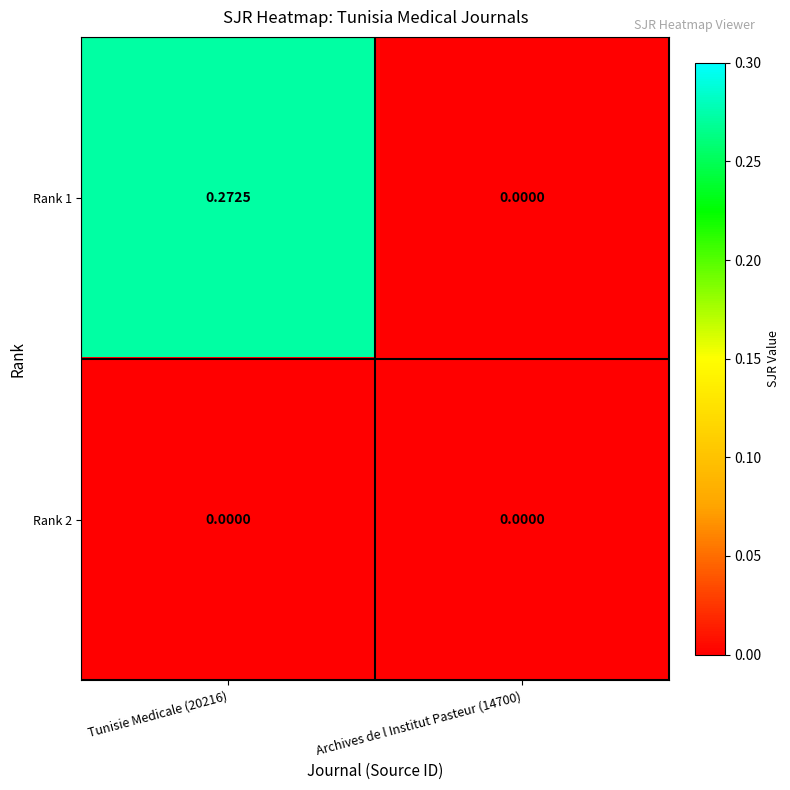

What is the maximum value shown in the chart?

0.3